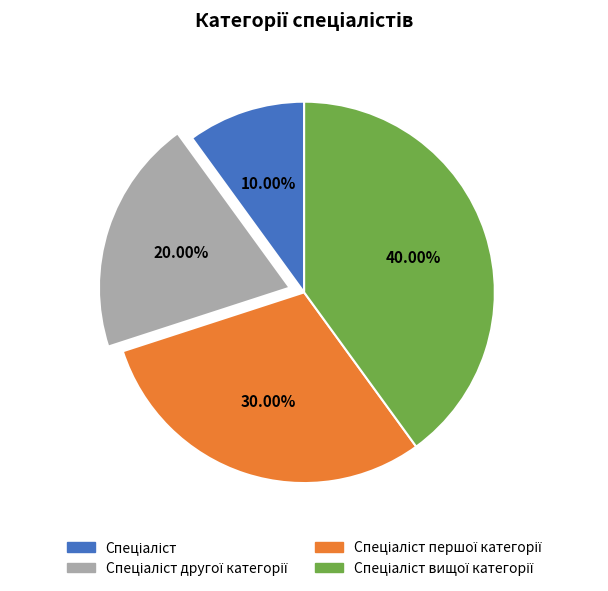

Is there a majority slice in this chart?

No